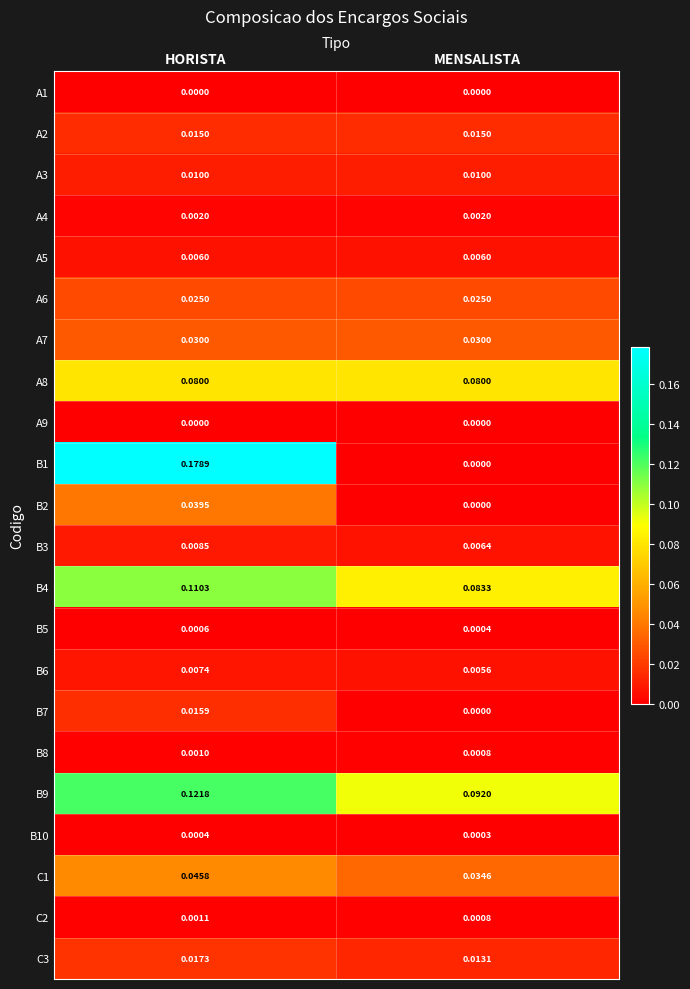

Between HORISTA and MENSALISTA, which series saw the biggest shift?

B1